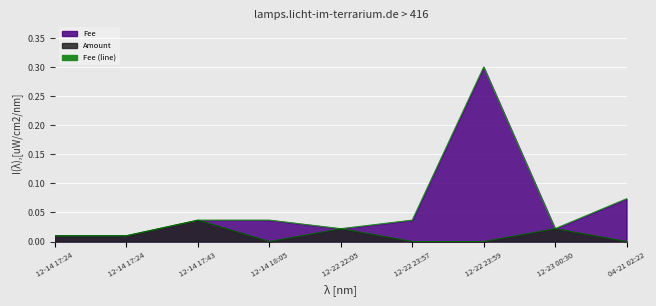

How many interior local valleys does the Fee (line) series have?

2